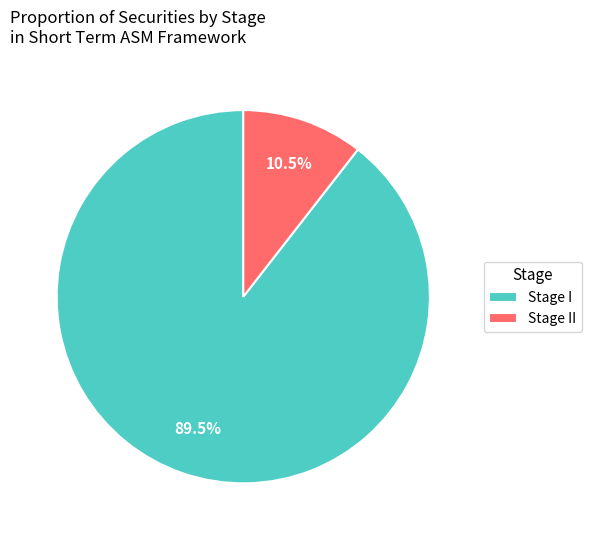

Which category accounts for the majority?

Stage I